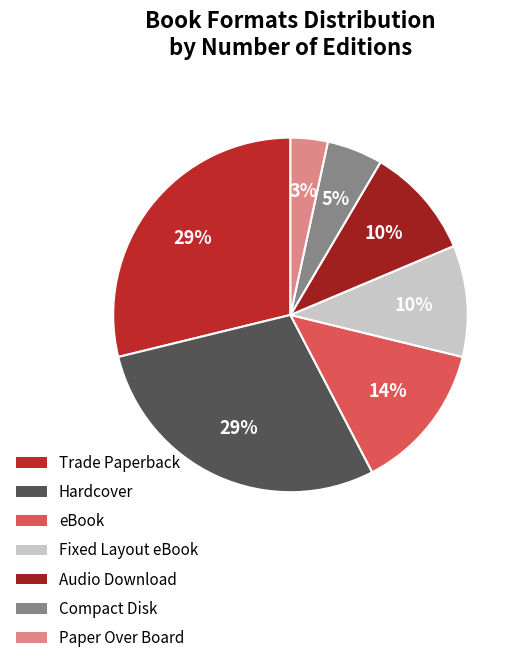

Is it true that Trade Paperback is 29% of the pie?

True